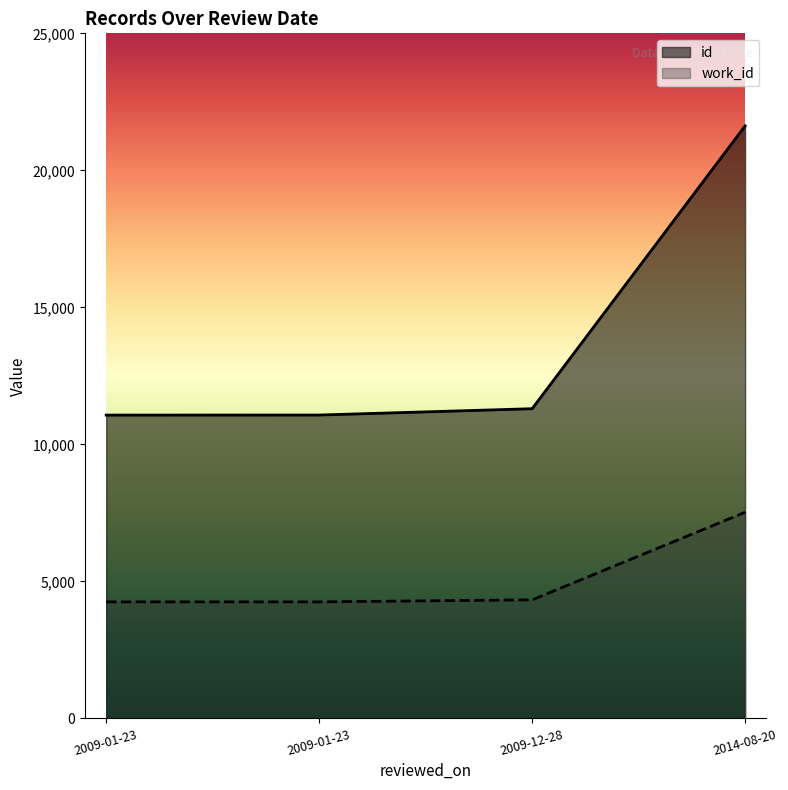

True or false: id and work_id intersect in this chart.

False